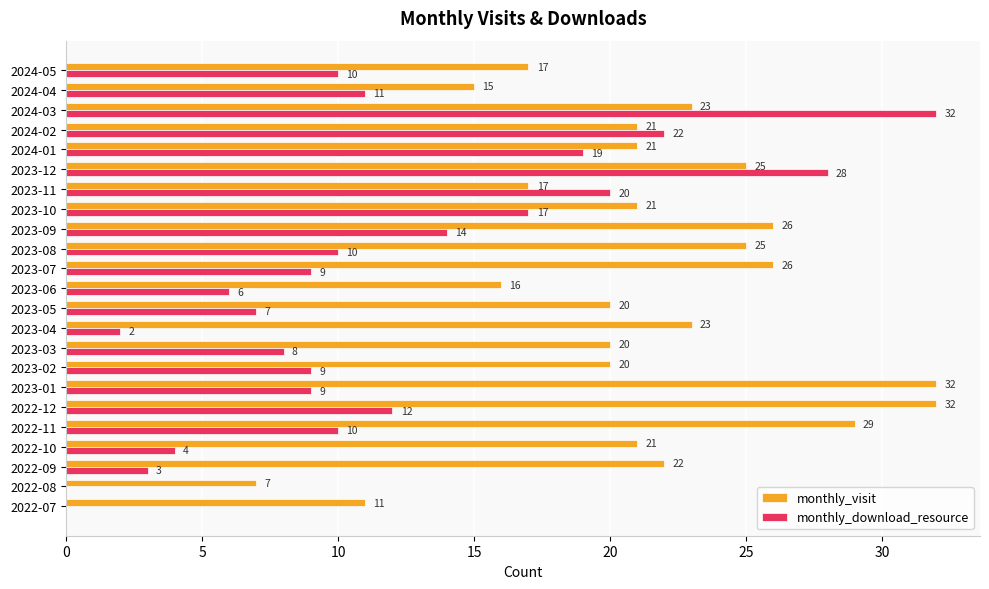

Is it true that monthly_visit equals 21 at 2023-10?

True